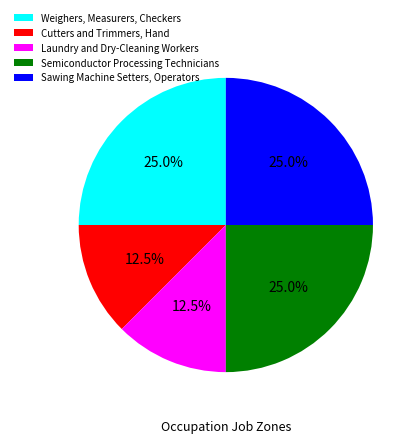

Combined, do Cutters and Trimmers, Hand and Sawing Machine Setters, Operators account for over 50%?

No